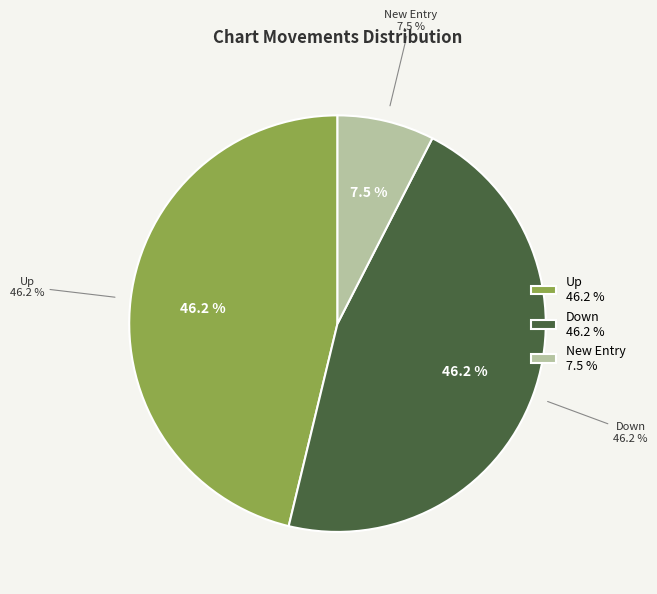

To the nearest percent, what percentage of the pie is up?

46%